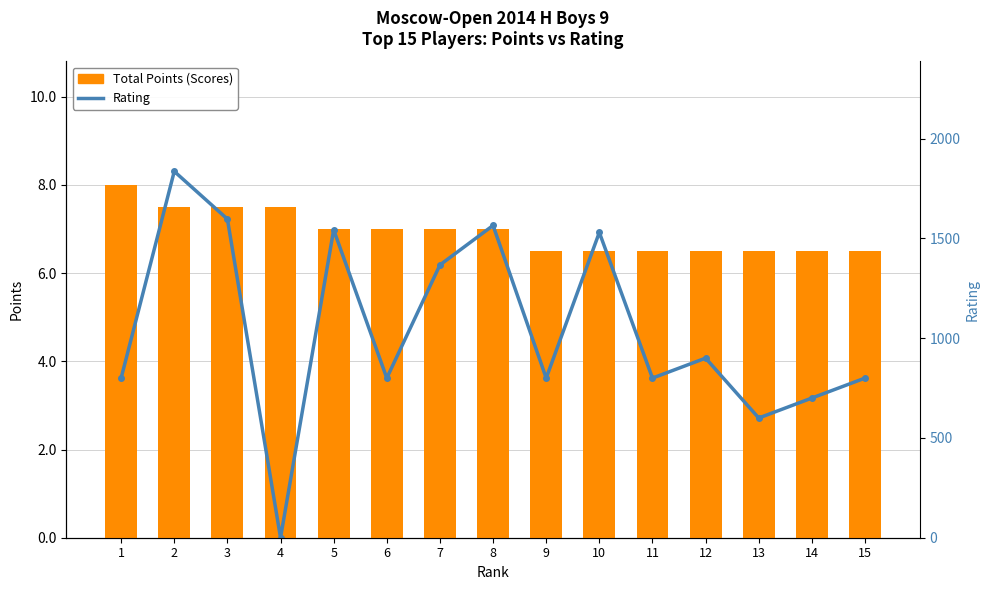

Which category has the highest value across all series?

2